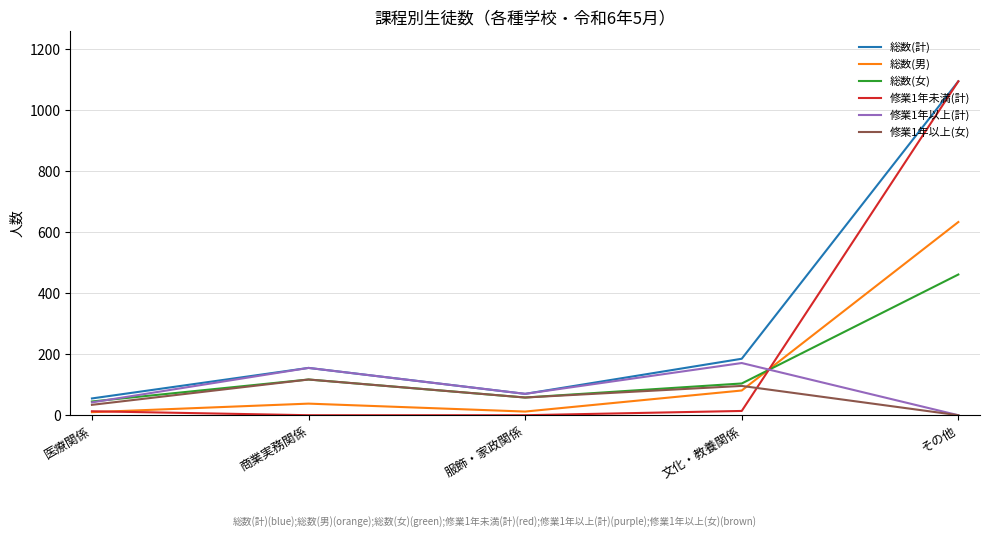

What position from the right is 服飾・家政関係?

3